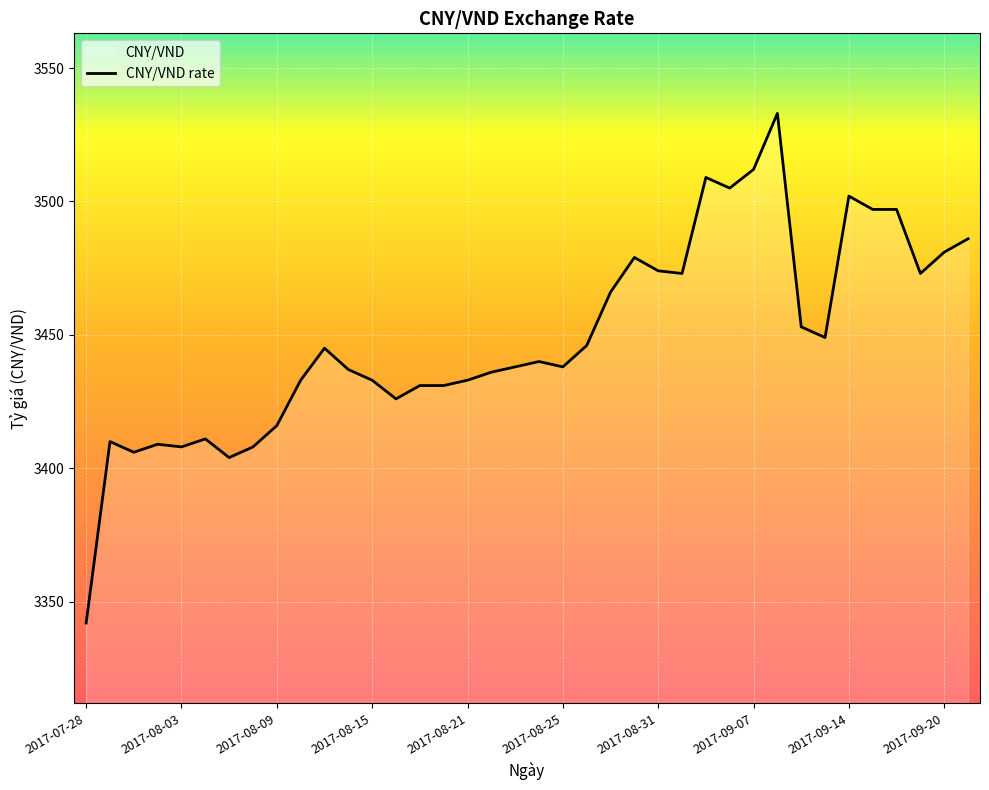

At which category does the chart reach its minimum across all series?

2017-07-28